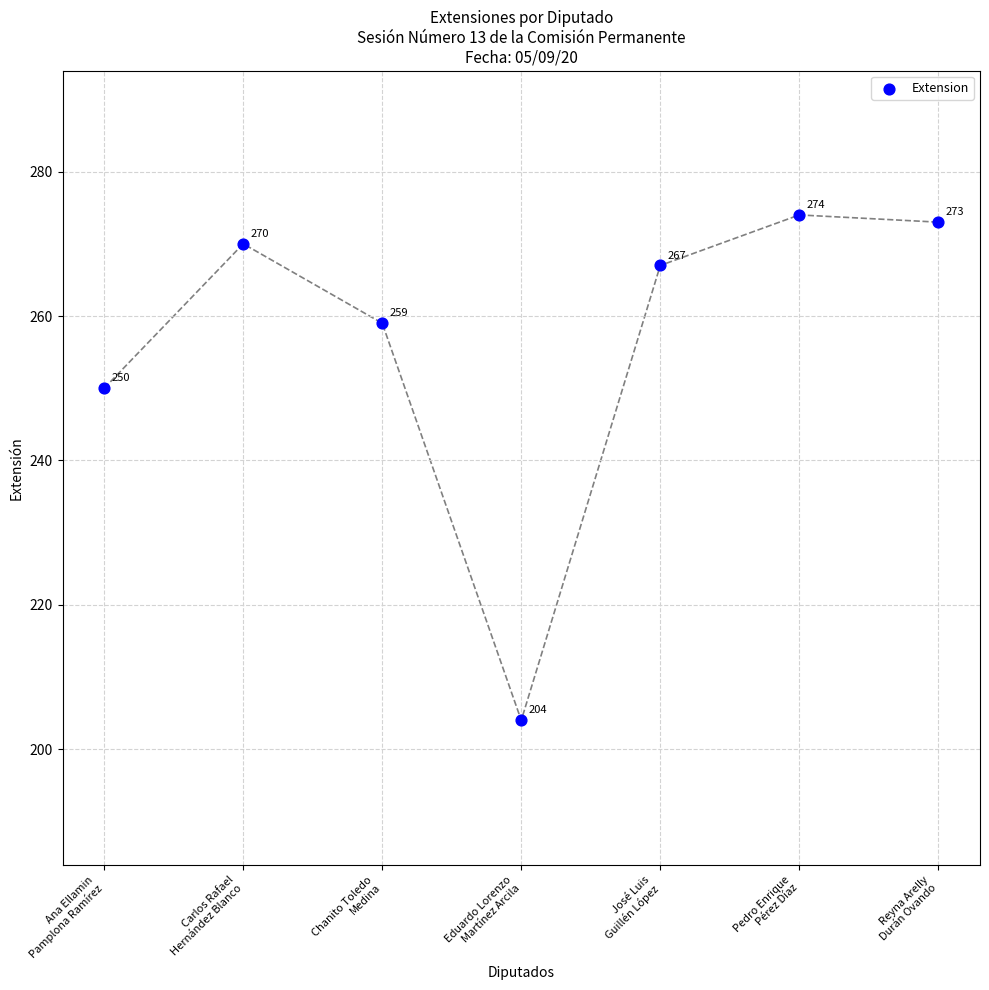

What is the range of Y values (max minus min)?

70